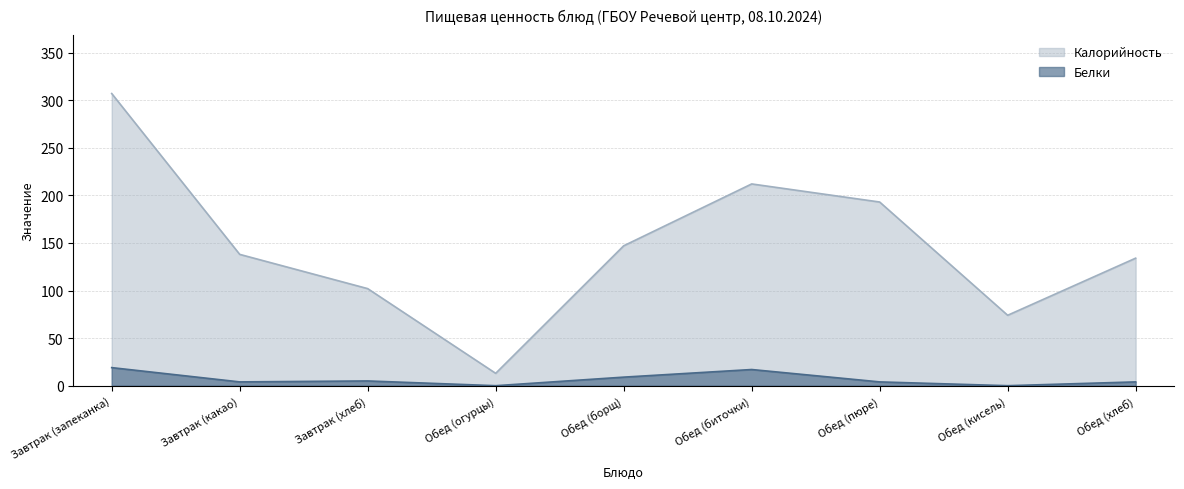

List the labels in order of Белки value, smallest first.

Обед (огурцы), Обед (кисель), Завтрак (какао), Обед (пюре), Обед (хлеб), Завтрак (хлеб), Обед (борщ), Обед (биточки), Завтрак (запеканка)